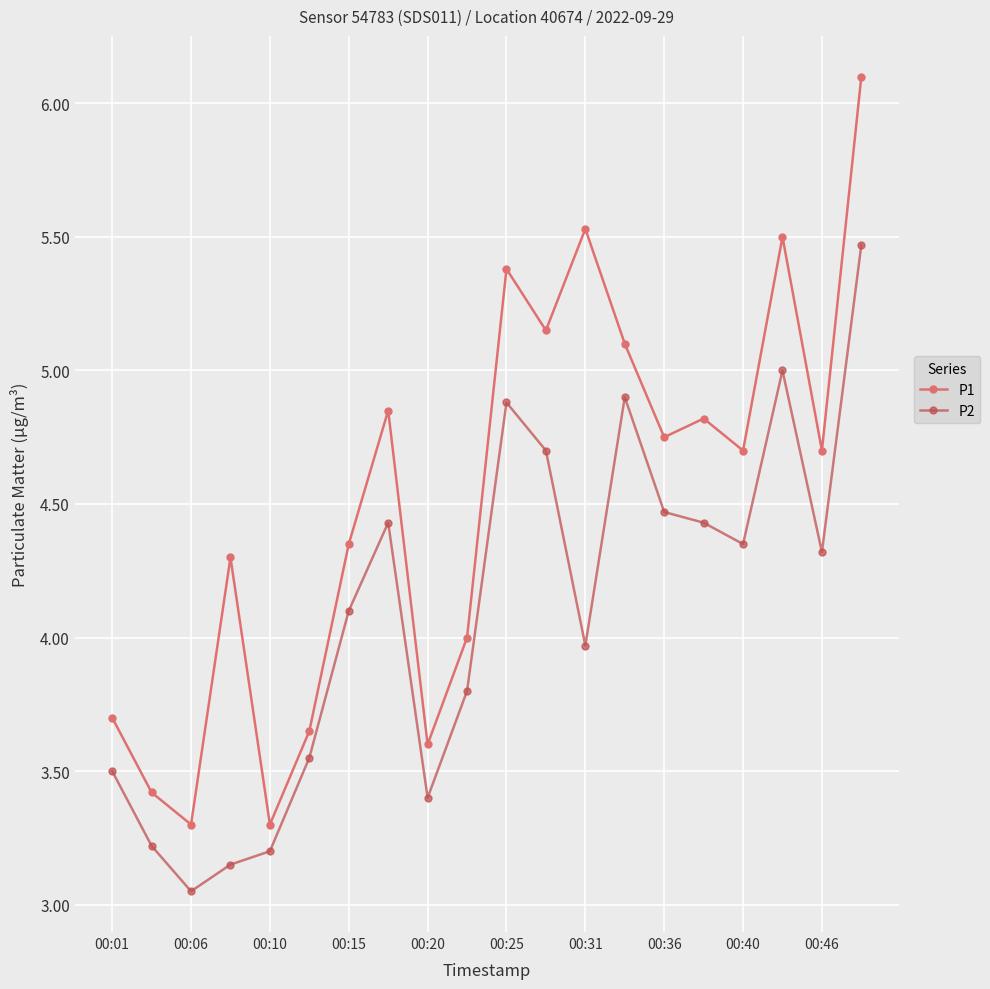

Which series has the widest spread of values?

P1